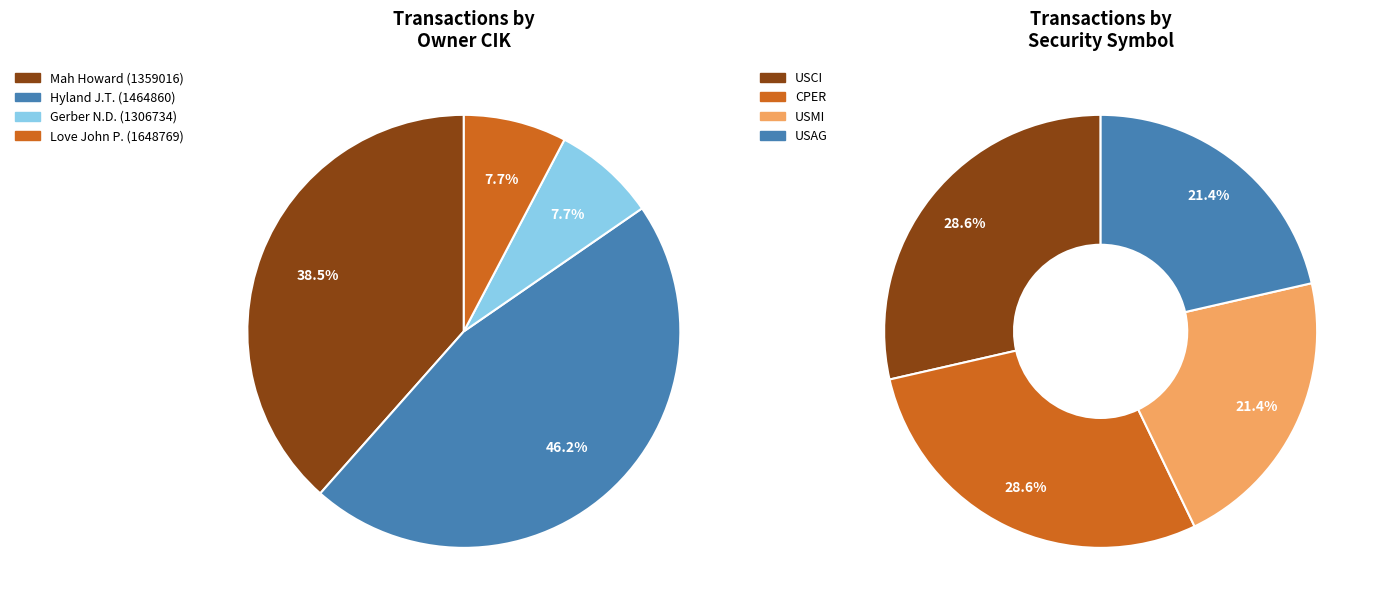

Count the number of slices in the pie.

8